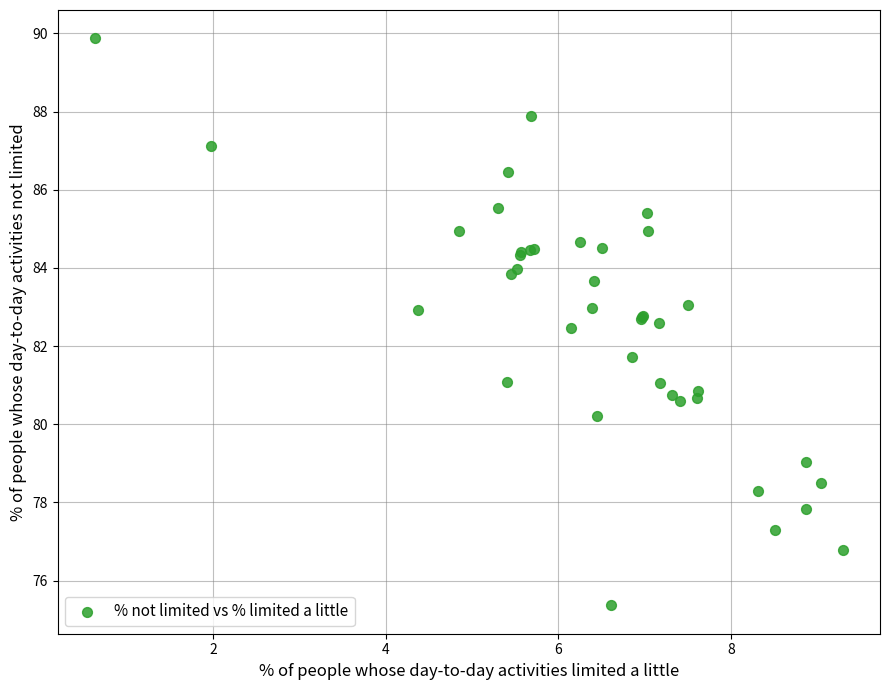

What Y value in the scatter plot is closest to 82?

81.7